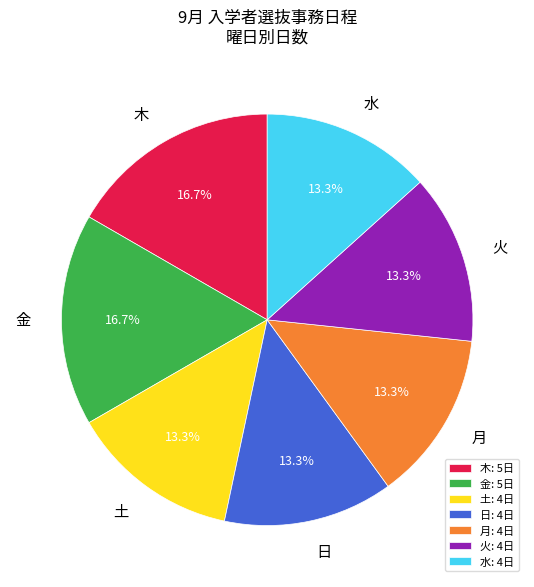

To the nearest percent, what is the difference between the largest and smallest slice percentages?

3%